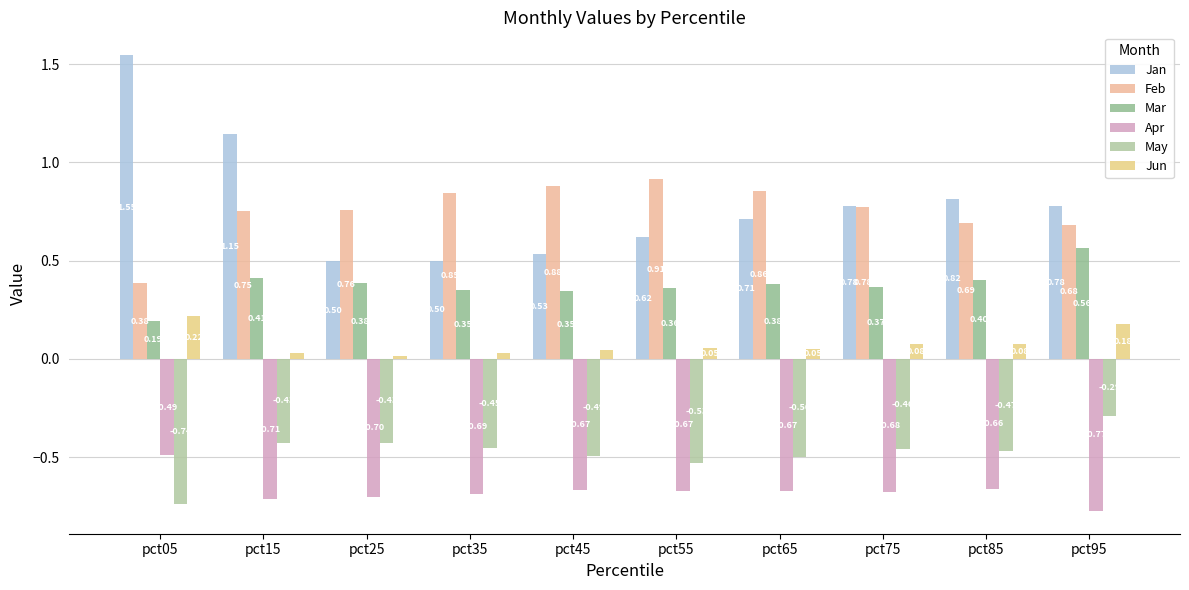

List the labels in order of Mar value, smallest first.

pct05, pct45, pct35, pct55, pct75, pct65, pct25, pct85, pct15, pct95